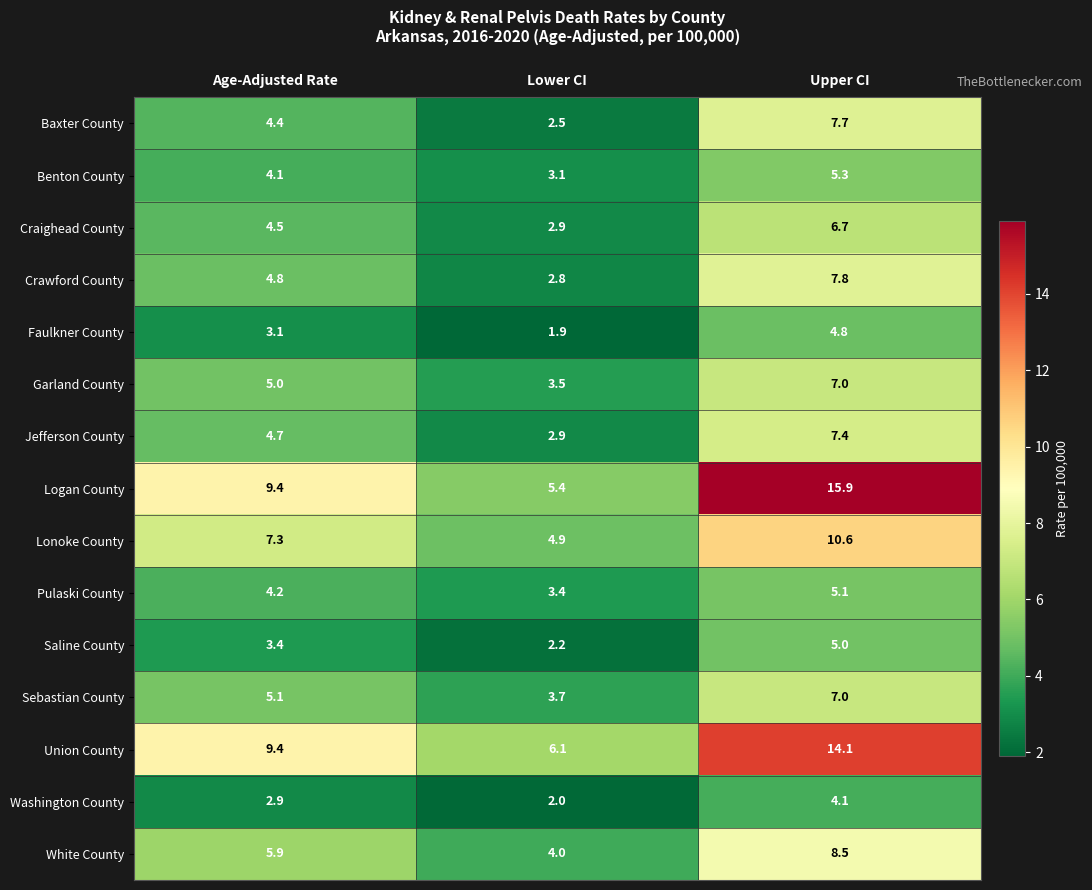

What is the sum of all Sebastian County values?

15.8